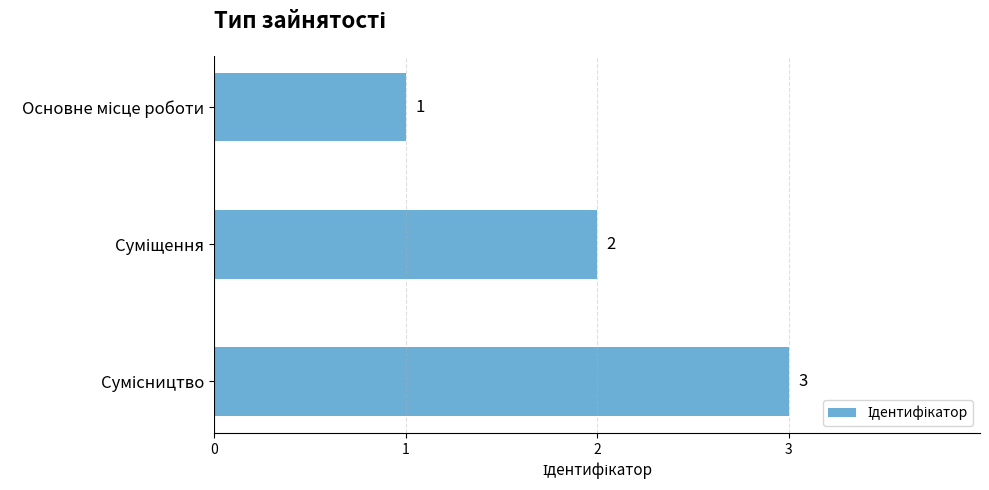

How many values are between 1 and 3?

3